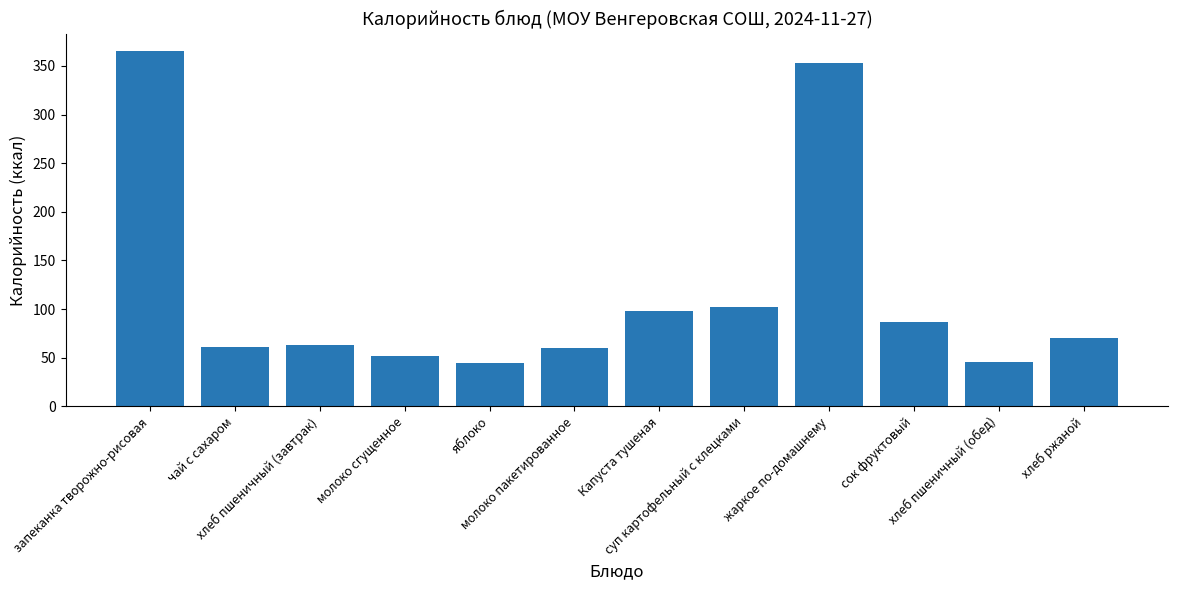

The chart shows a value of 93.0 at чай с сахаром. True or false?

False